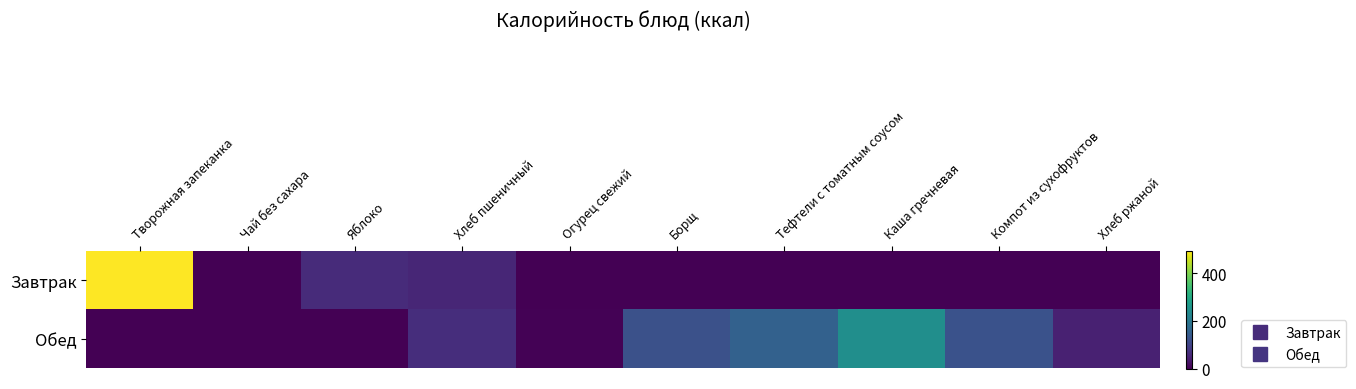

Which series changed the most between Творожная запеканка and Хлеб ржаной?

Завтрак